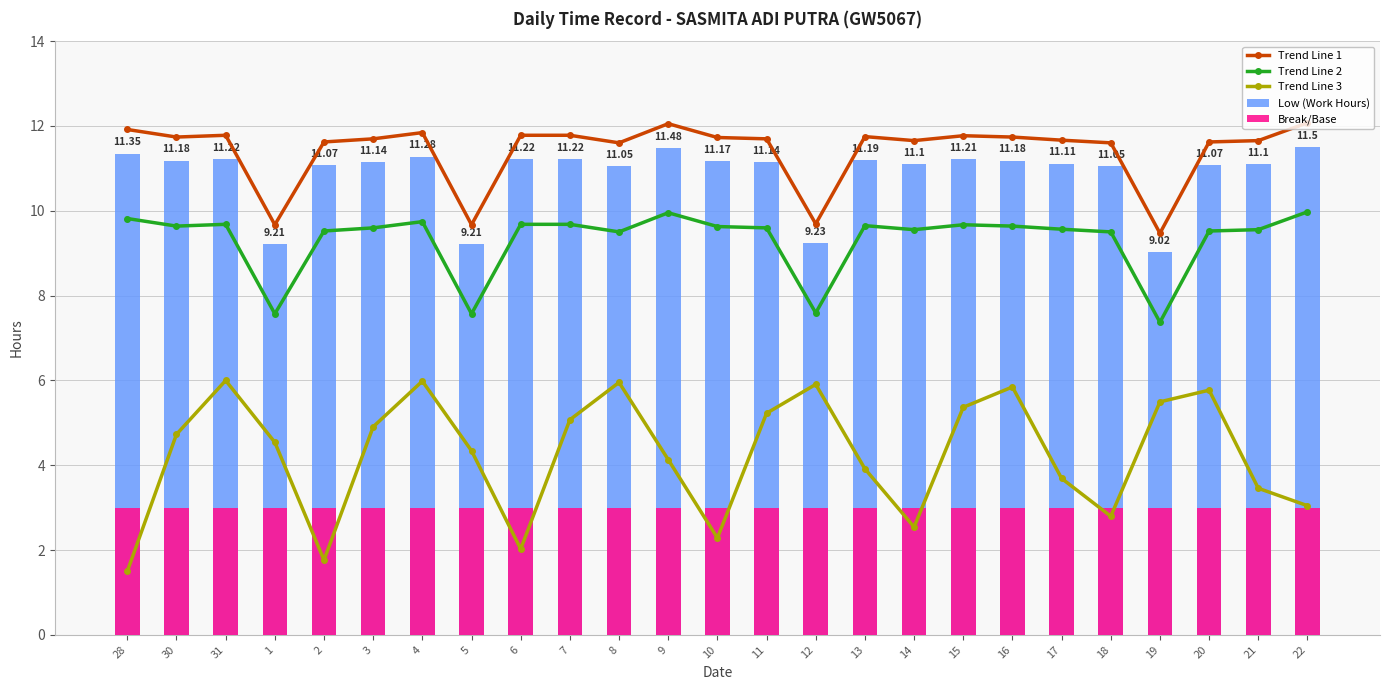

The Low (Work Hours) series shows 16.3 at 14. True or false?

False